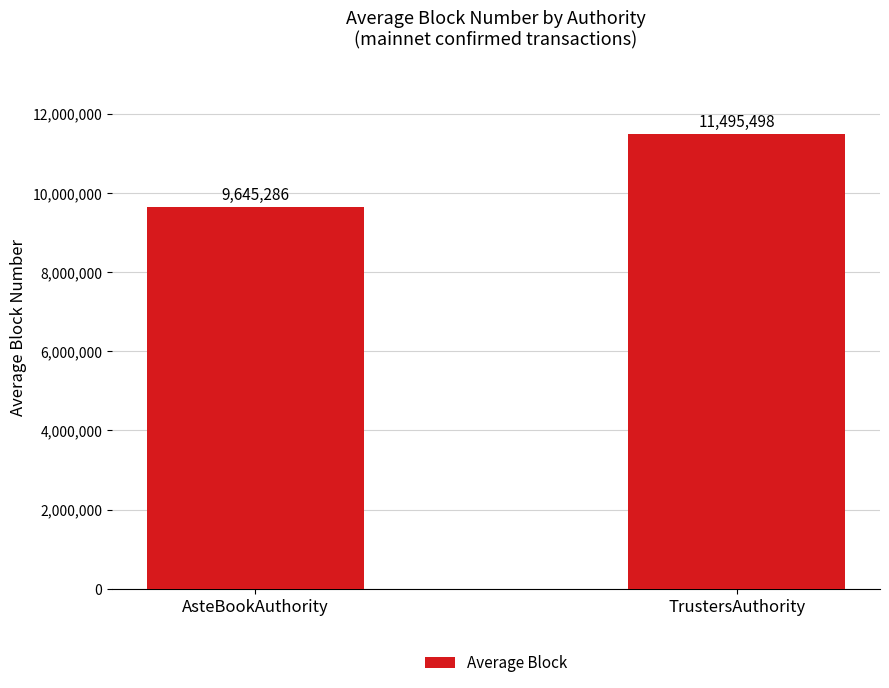

Count the number of categories in the chart.

2